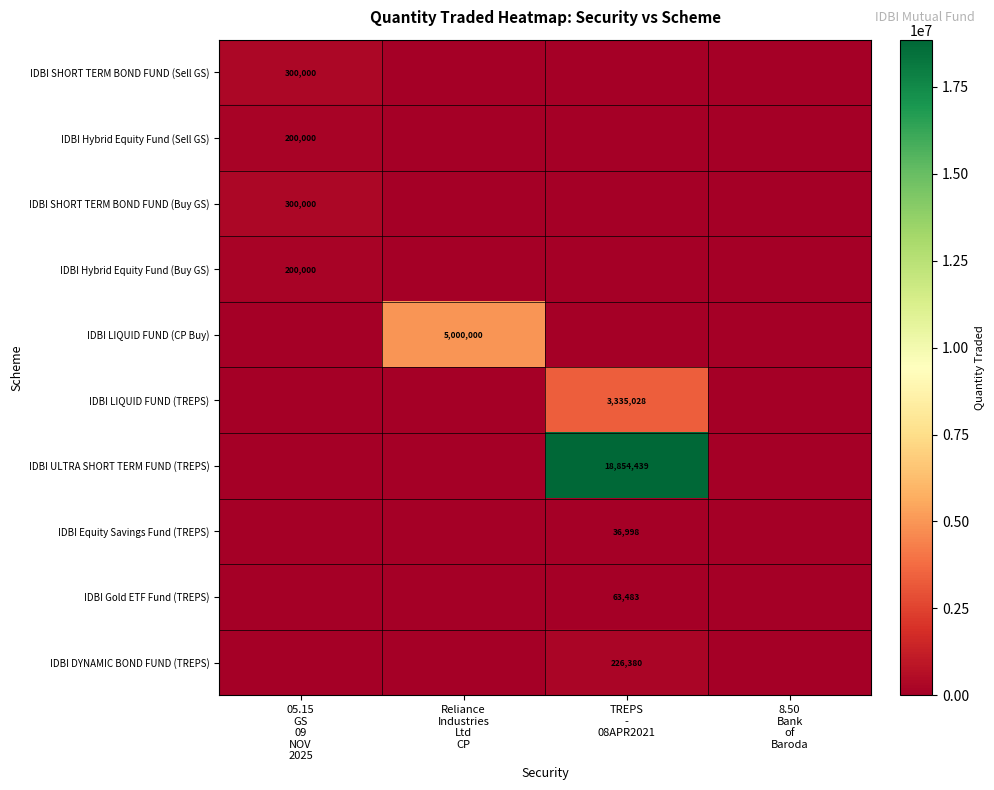

At 05.15 GS 09 NOV 2025, list the series in order from largest to smallest.

IDBI SHORT TERM BOND FUND (Sell GS), IDBI SHORT TERM BOND FUND (Buy GS), IDBI Hybrid Equity Fund (Sell GS), IDBI Hybrid Equity Fund (Buy GS), IDBI LIQUID FUND (CP Buy), IDBI LIQUID FUND (TREPS), IDBI ULTRA SHORT TERM FUND (TREPS), IDBI Equity Savings Fund (TREPS), IDBI Gold ETF Fund (TREPS), IDBI DYNAMIC BOND FUND (TREPS)